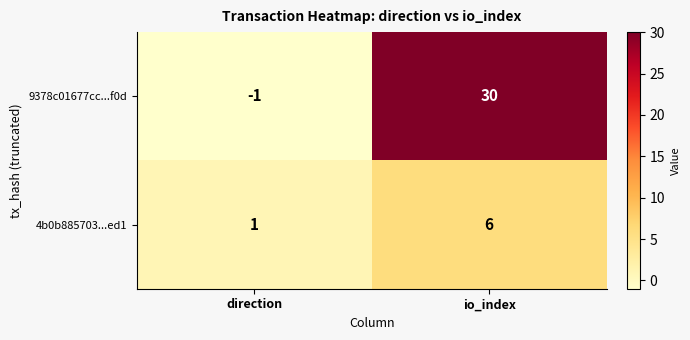

The 4b0b885703...ed1 series shows 2 at direction. True or false?

False